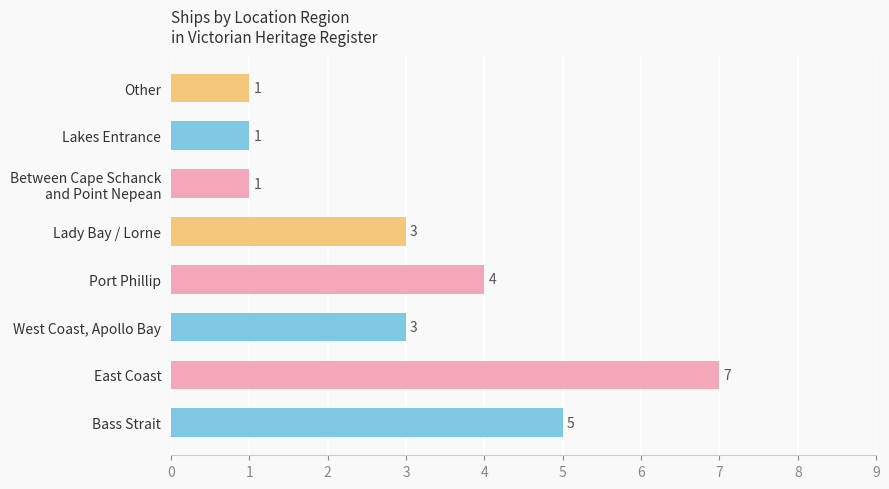

The value at Bass Strait is 3. True or false?

False